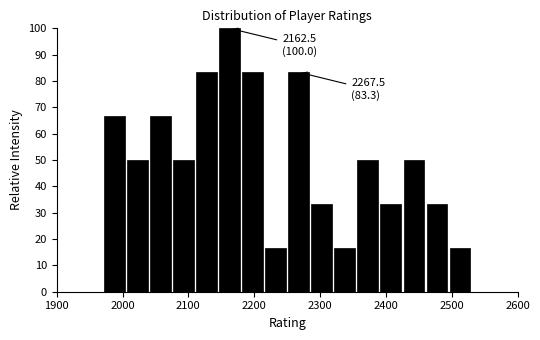

Around what value on the x-axis is the tallest bar? Give the approximate position of its centre, as read against the axis.

2160